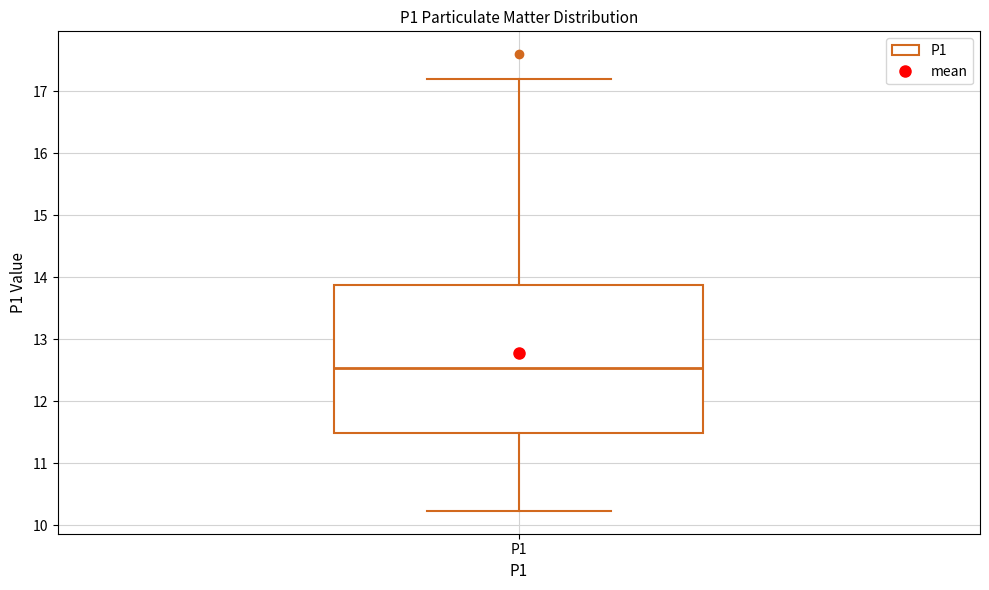

Where does the median line of the box for P1 sit on the y-axis? The values are not printed on the chart, so give them approximately, as read against the axis.

12.5